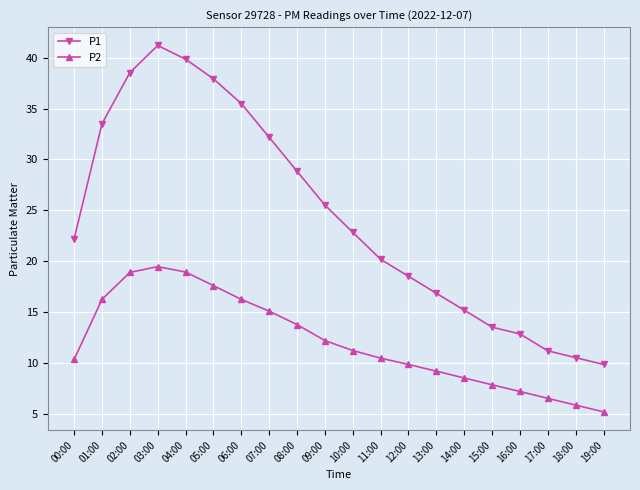

Which label corresponds to the smallest value in the chart?

19:00